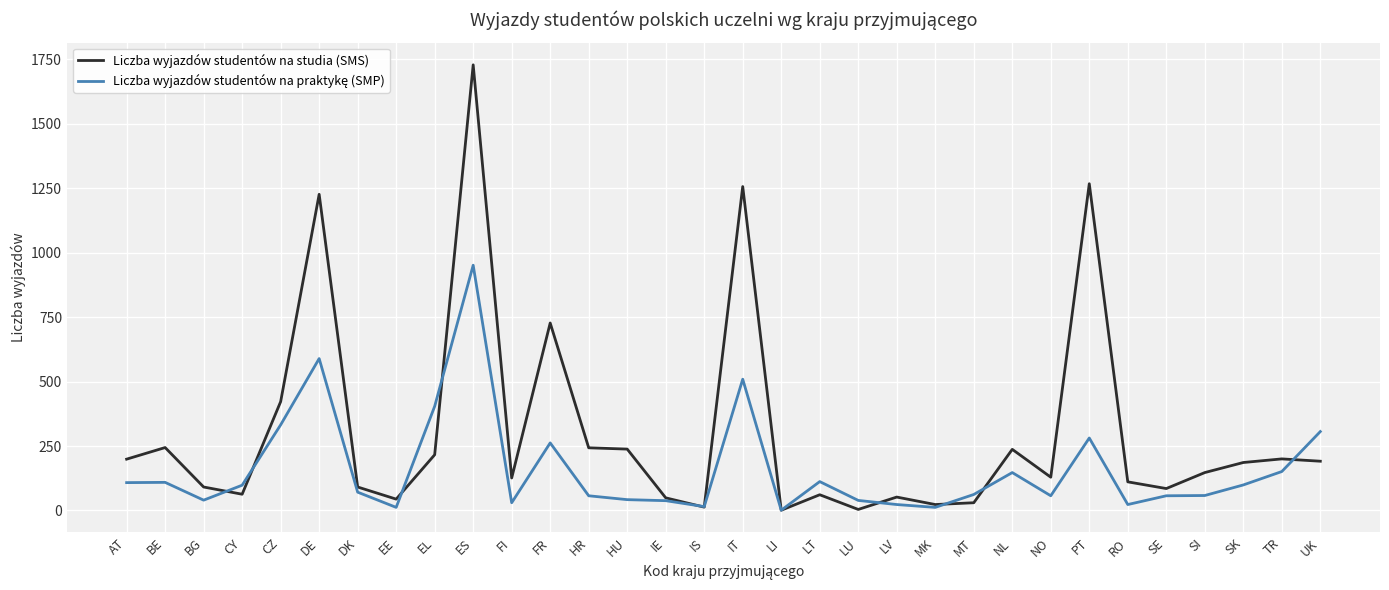

Between DE and NO, which series saw the biggest shift?

Liczba wyjazdów studentów na studia (SMS)